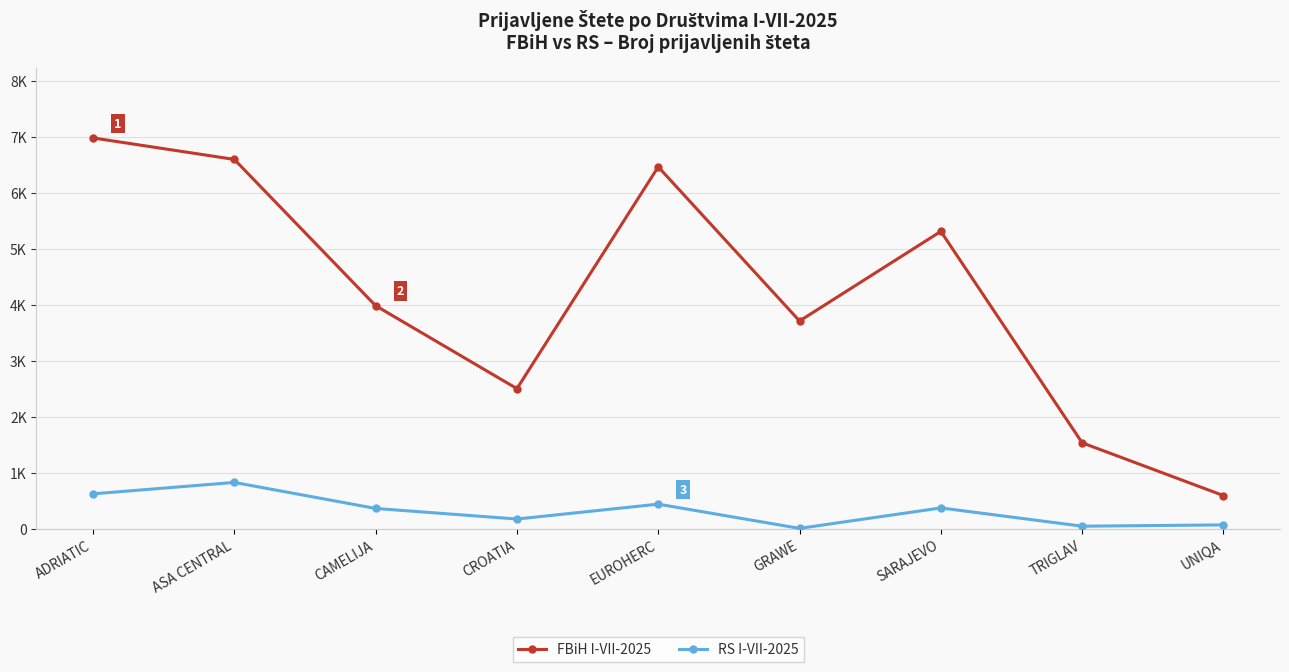

What are all the series names shown in the legend?

FBiH I-VII-2025, RS I-VII-2025